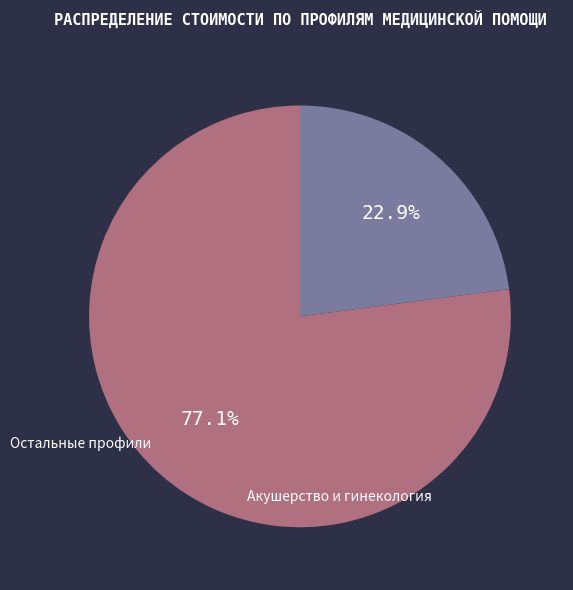

To the nearest percent, what is the average slice percentage?

50%